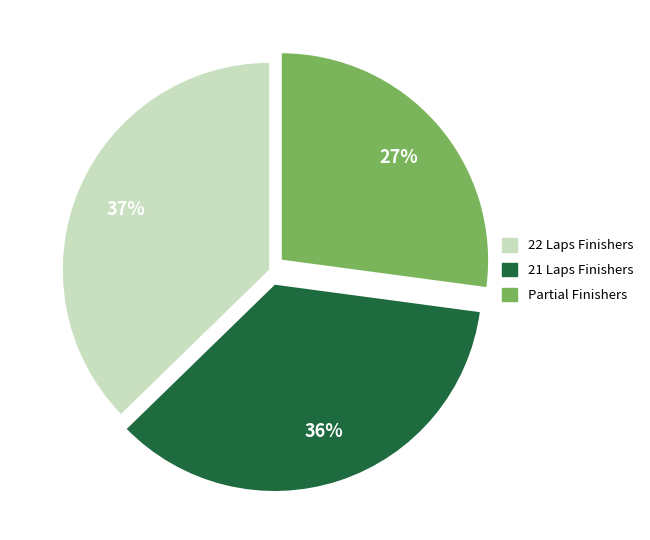

Between 22 Laps Finishers and 21 Laps Finishers, which is larger?

22 Laps Finishers